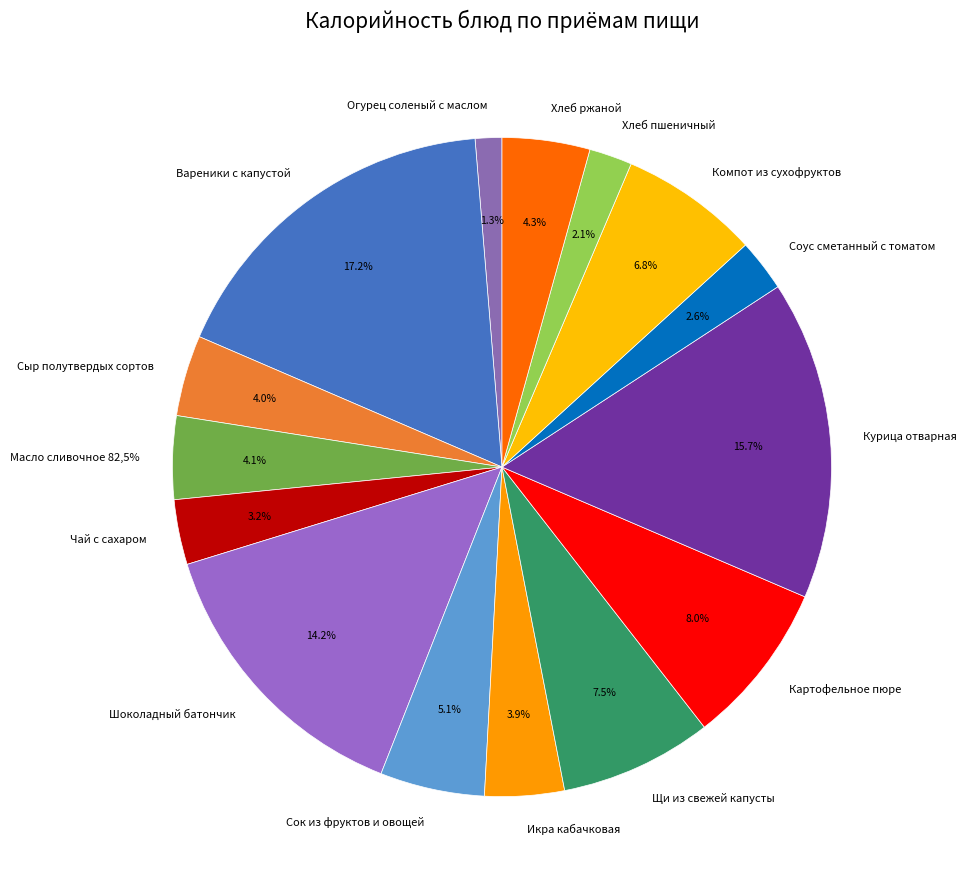

To the nearest percent, what is the difference between the Щи из свежей капусты and Сок из фруктов и овощей slice percentages?

2%